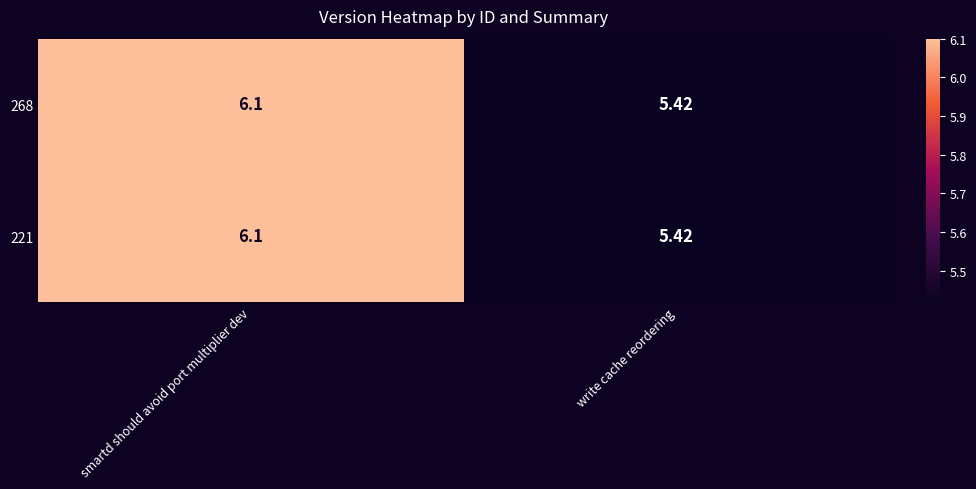

Where is 221 nearest to the value 5?

write cache reordering